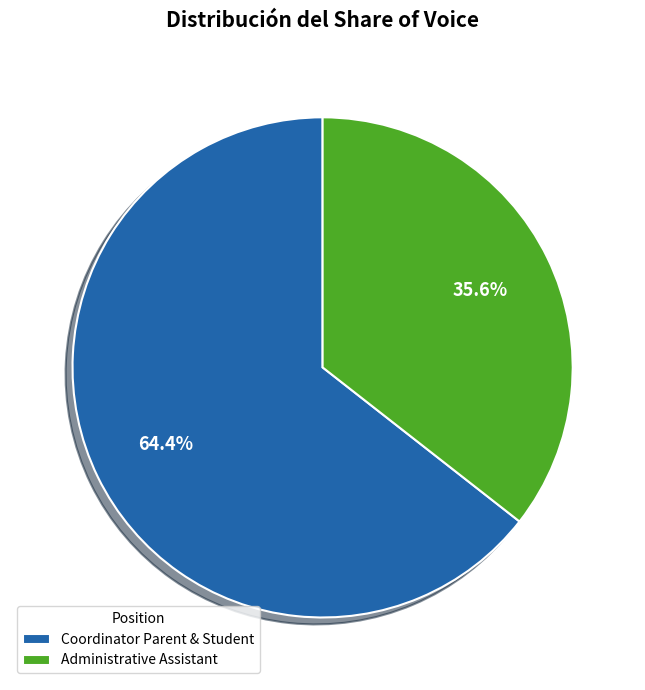

To the nearest percent, what portion does Coordinator Parent & Student represent?

64%